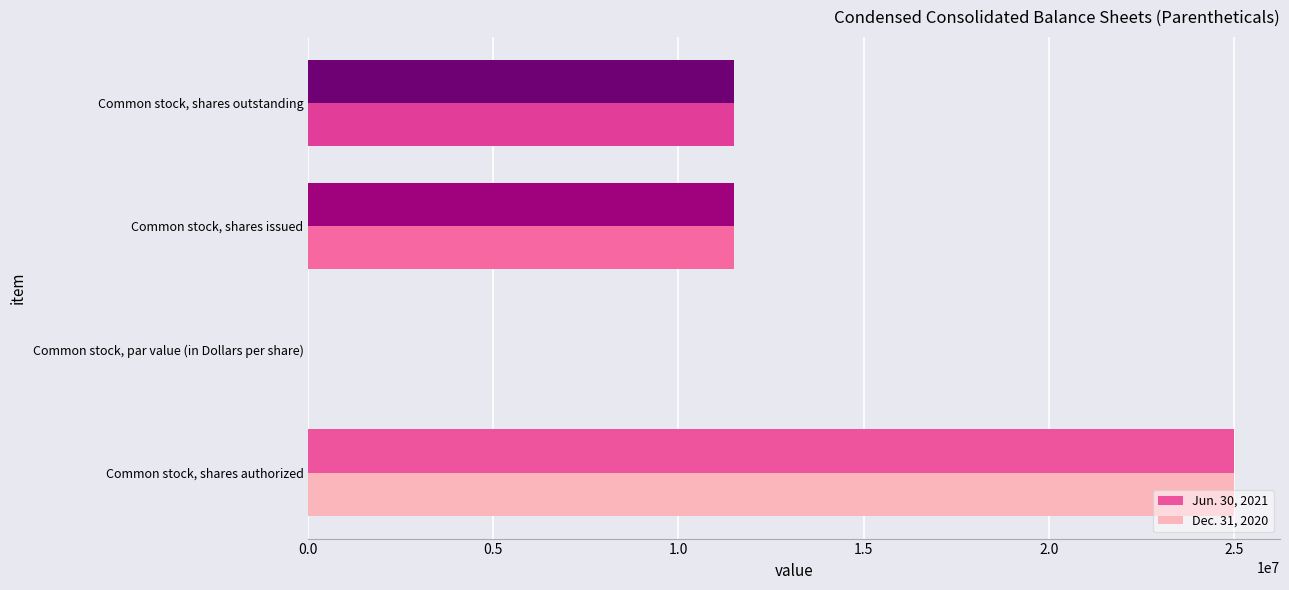

At which category is the sum across all series the highest?

Common stock, shares authorized